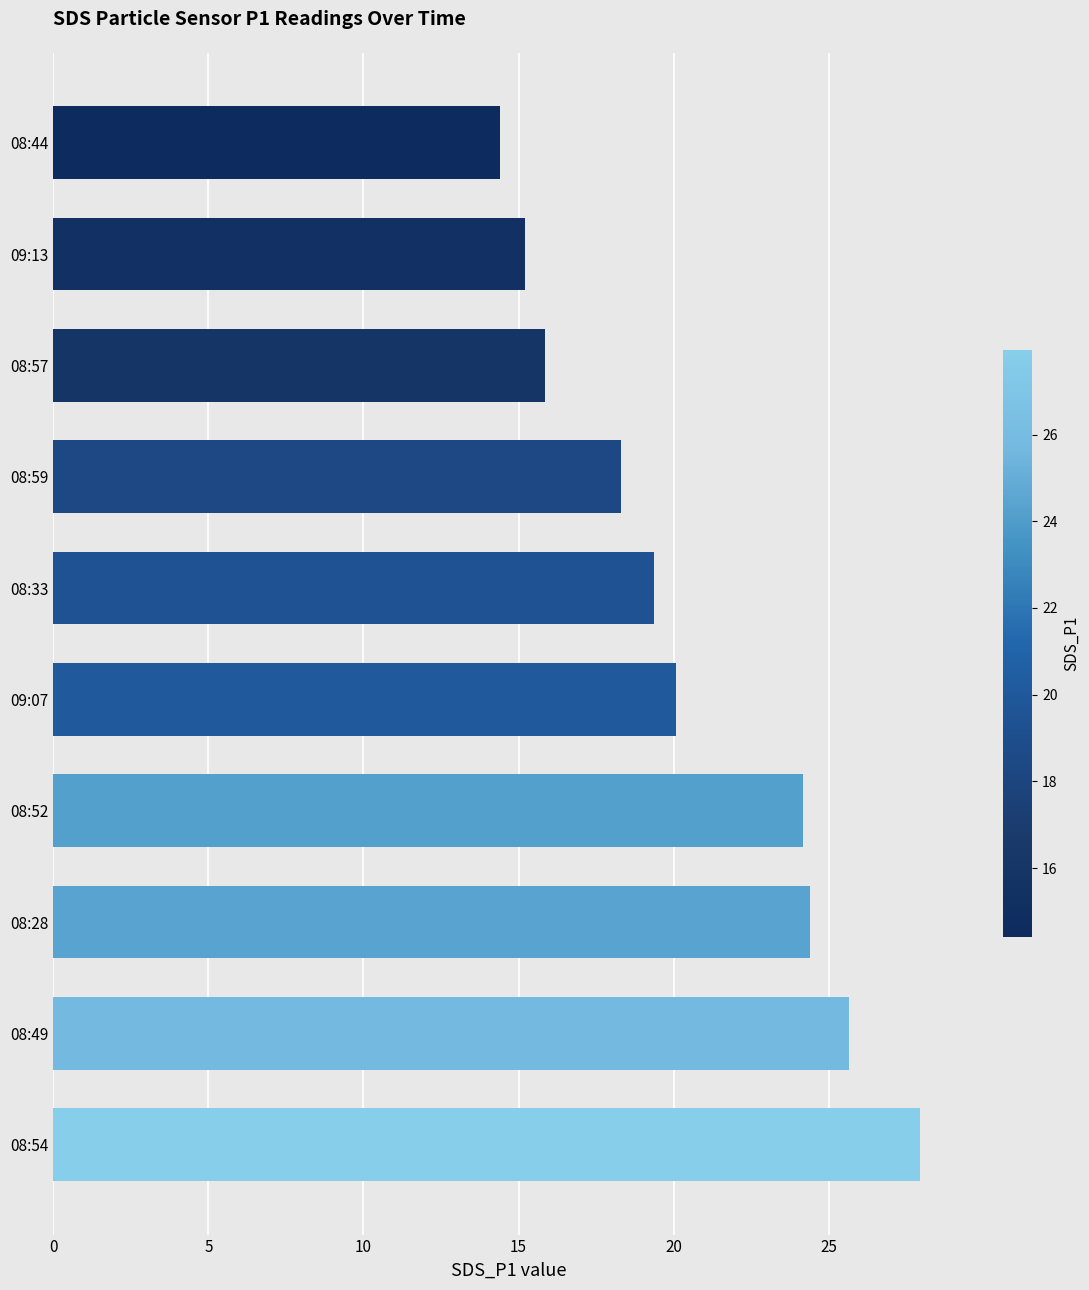

What is the approximate value at 08:52?

24.2